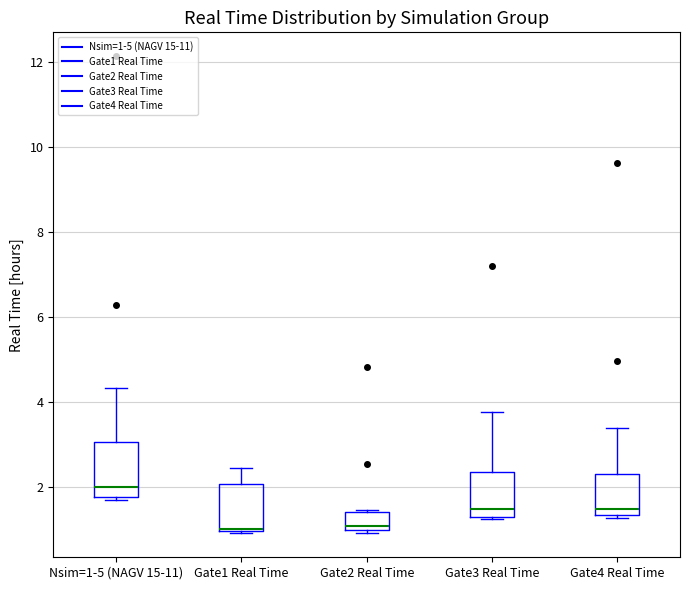

Reading left to right, transcribe this box plot: for each box, give where its median line is, the range the box spans, and where its two whiskers end, as read against the y-axis. The values are not printed on the chart, so give them approximately, as read against the axis.

Nsim=1-5 (NAGV 15-11): median 2.0, box 1.8 to 3.0, whiskers 1.6 to 4.4
Gate1 Real Time: median 1.0, box 1.0 to 2.0, whiskers 1.0 to 2.4
Gate2 Real Time: median 1.0 (just above the box's lower edge), box 1.0 to 1.4, whiskers 1.0 (just below the box's lower edge) to 1.4
Gate3 Real Time: median 1.4, box 1.2 to 2.4, whiskers 1.2 to 3.8
Gate4 Real Time: median 1.4 (just above the box's lower edge), box 1.4 to 2.4, whiskers 1.2 to 3.4